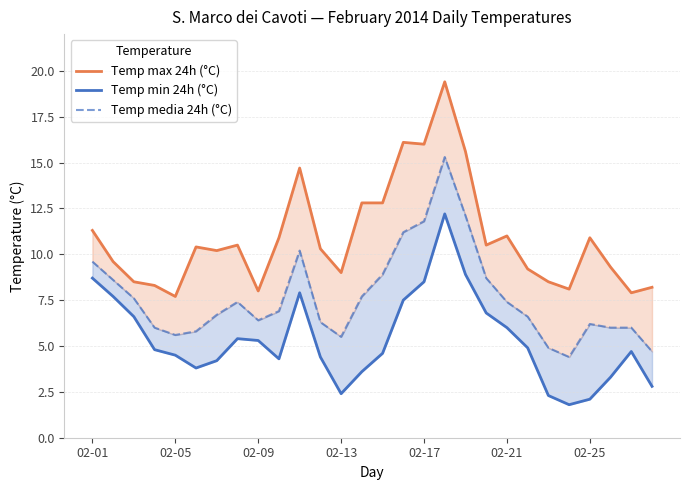

The Temp media 24h (°C) series shows 2.0 at 7. True or false?

False